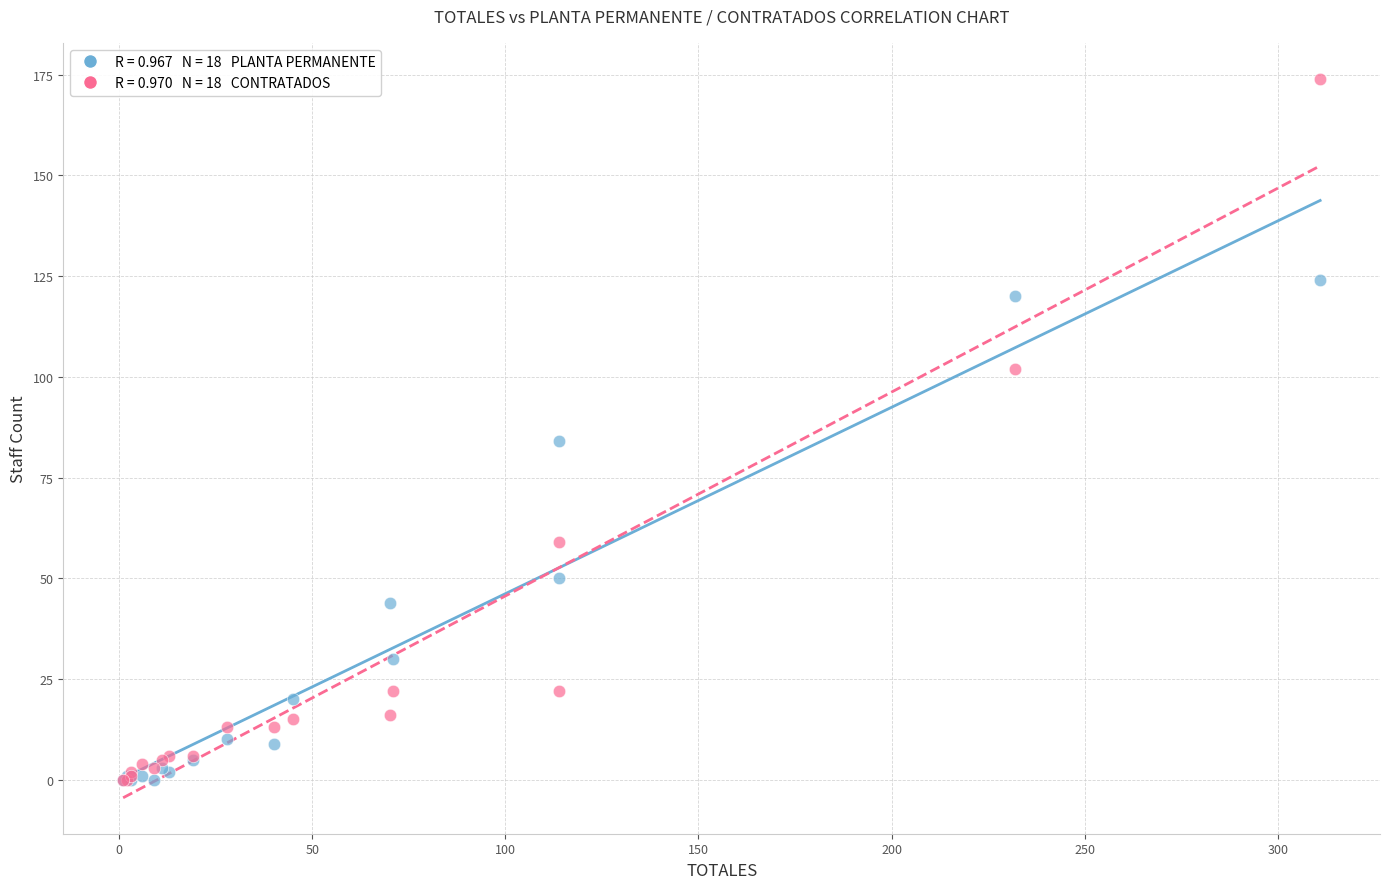

Across all series, what Y value is closest to 87?

84